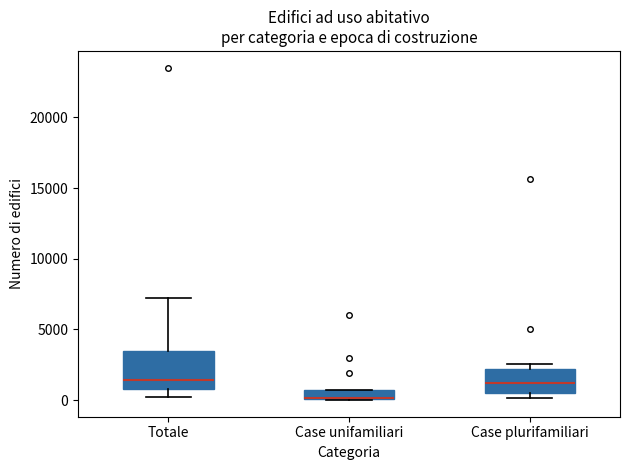

Which box is the tallest, from its lower edge to its upper edge?

Totale